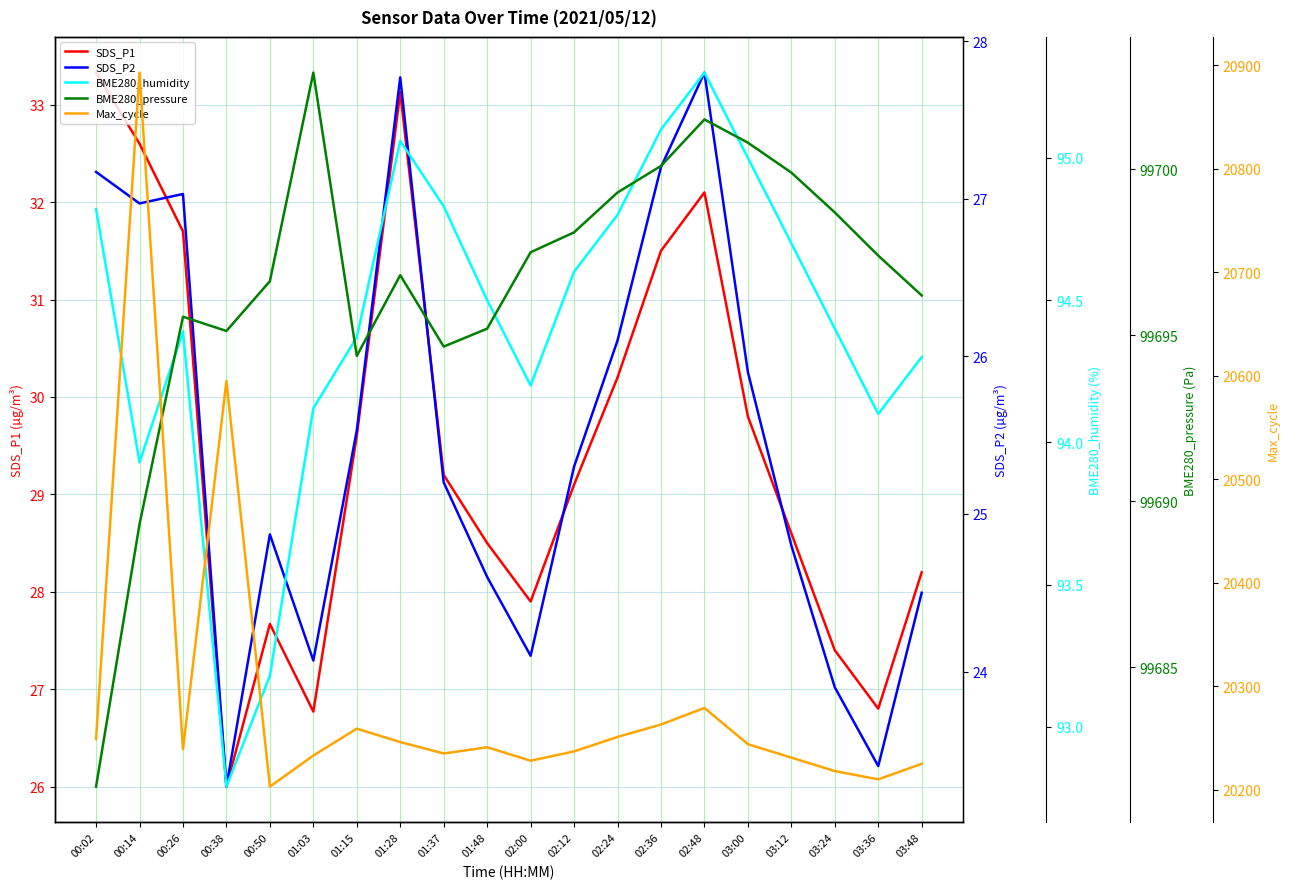

What is the difference between the Max_cycle values at 00:26 and 03:12?

8.0